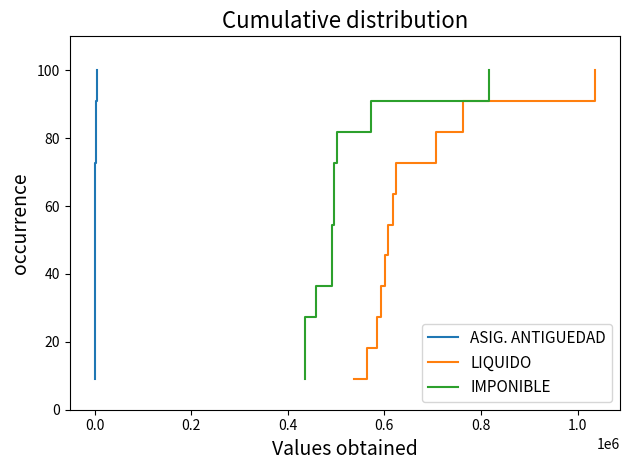

How many distinct data groups are displayed?

3